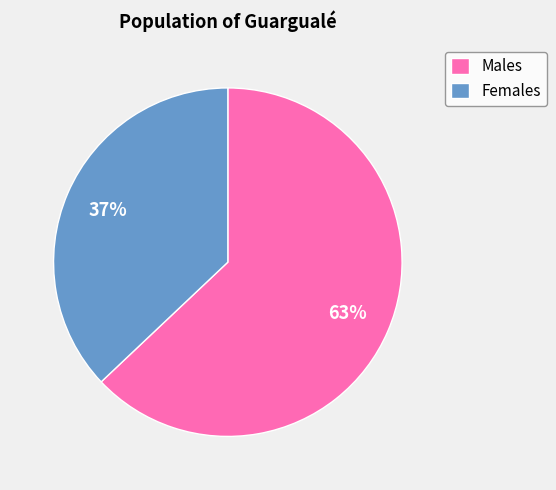

To the nearest percent, what portion does Males represent?

63%